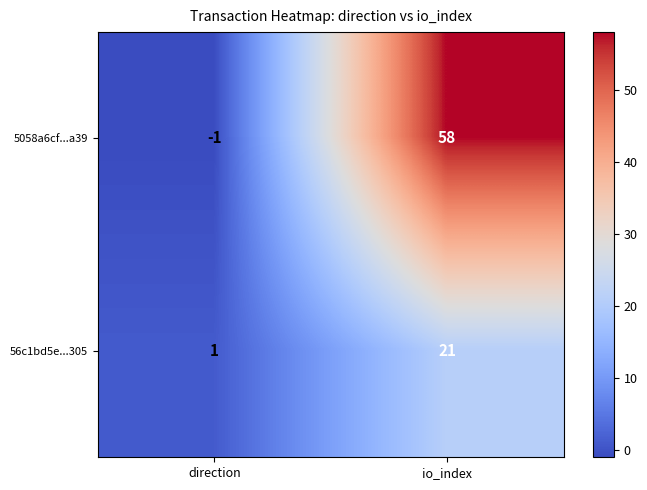

What is the total value across all series at io_index?

79